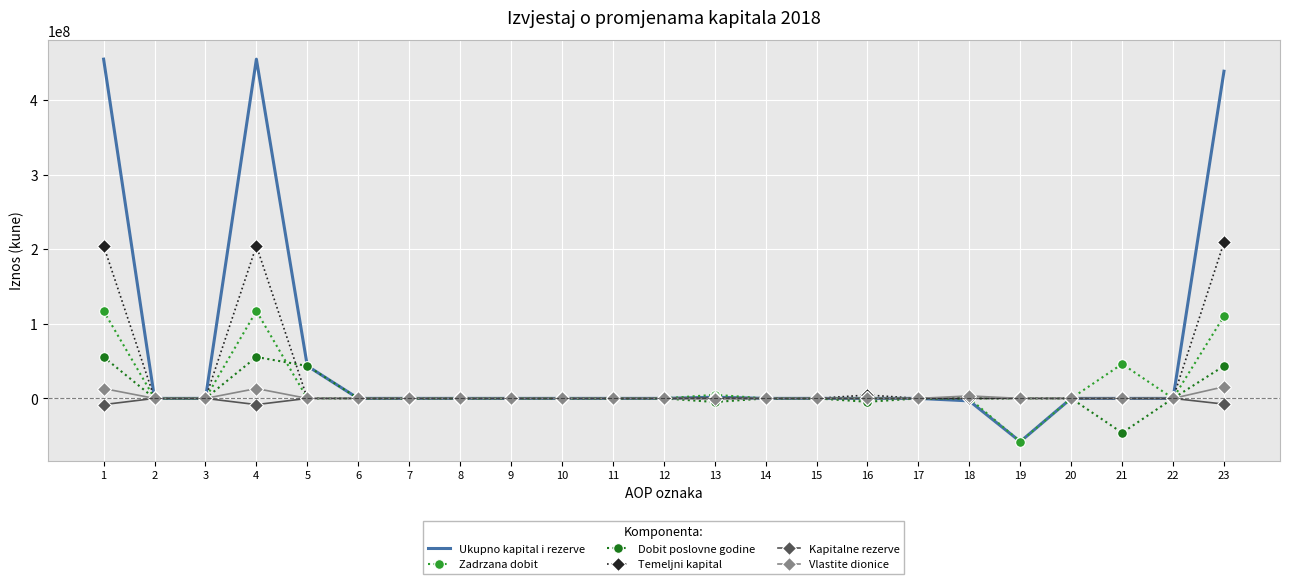

Rank the series at 23 from lowest to highest value.

Kapitalne rezerve, Vlastite dionice, Dobit poslovne godine, Zadrzana dobit, Temeljni kapital, Ukupno kapital i rezerve